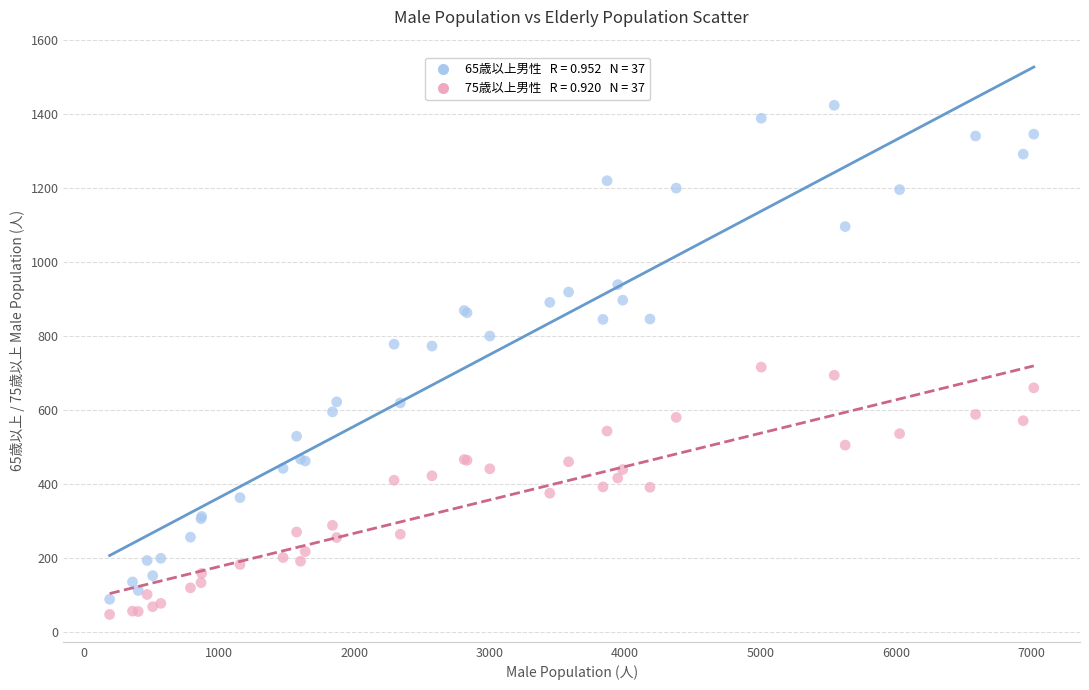

Across all series, what Y value is closest to 735?

716